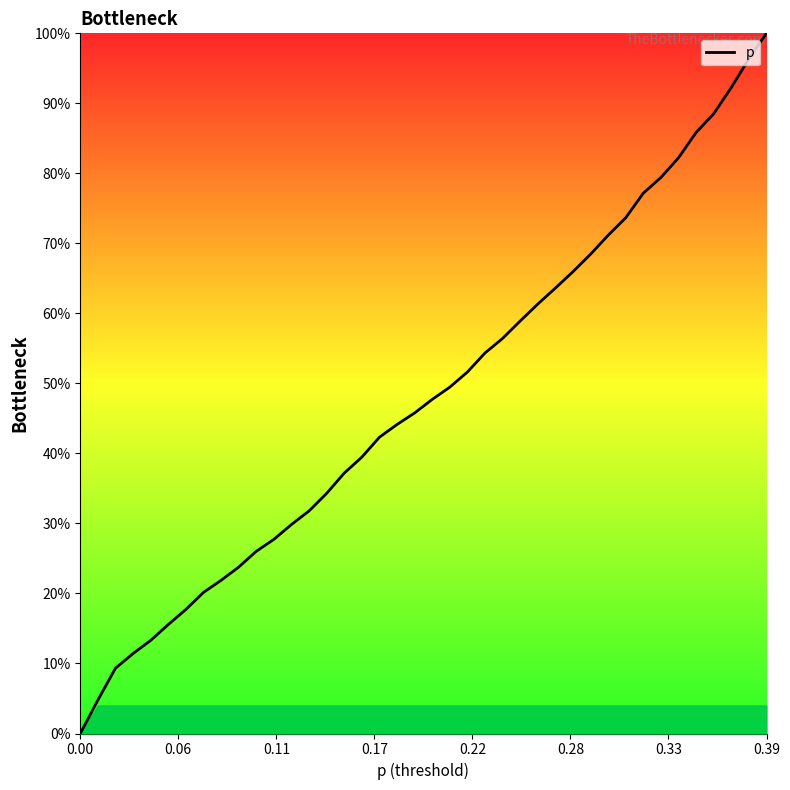

What is the difference between the maximum and minimum values?

100.0